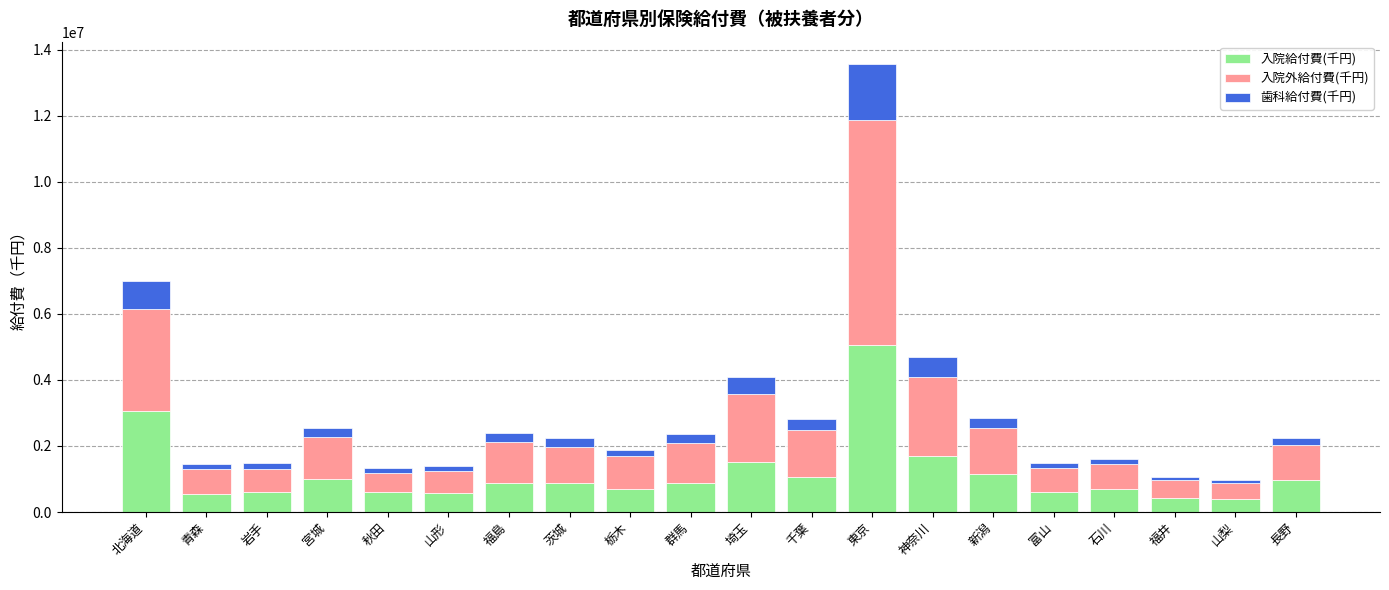

What is the maximum value for 入院給付費(千円)?

5064611.2